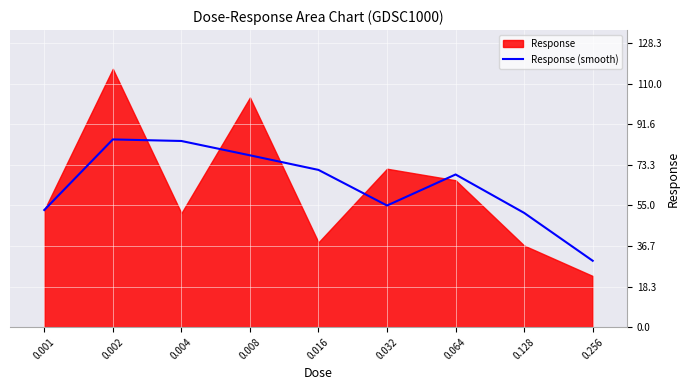

Between 0.008 and 0.002, which is larger?

0.002